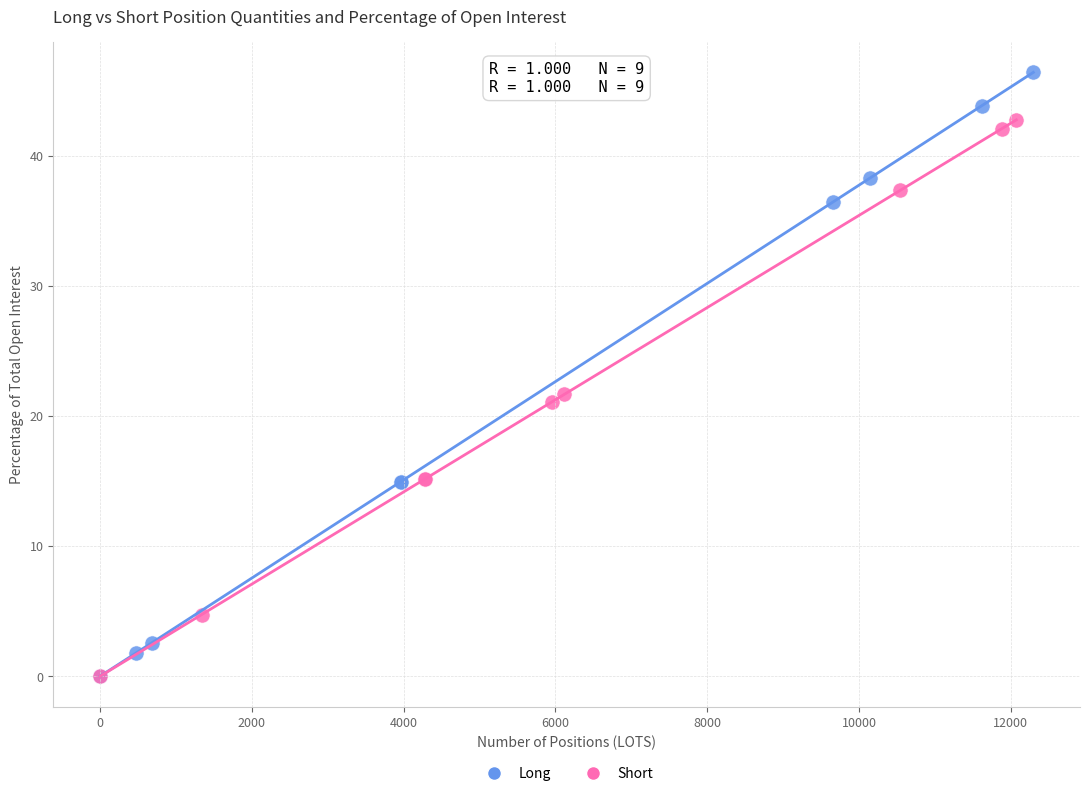

Which series has the widest spread of Y values?

Long